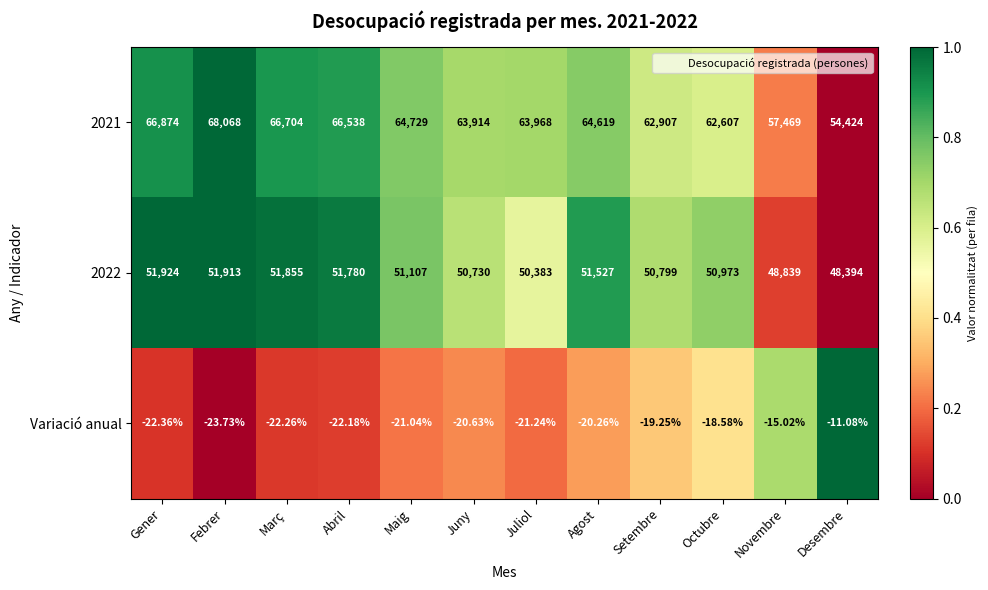

Where is Variació anual nearest to the value -17?

Octubre